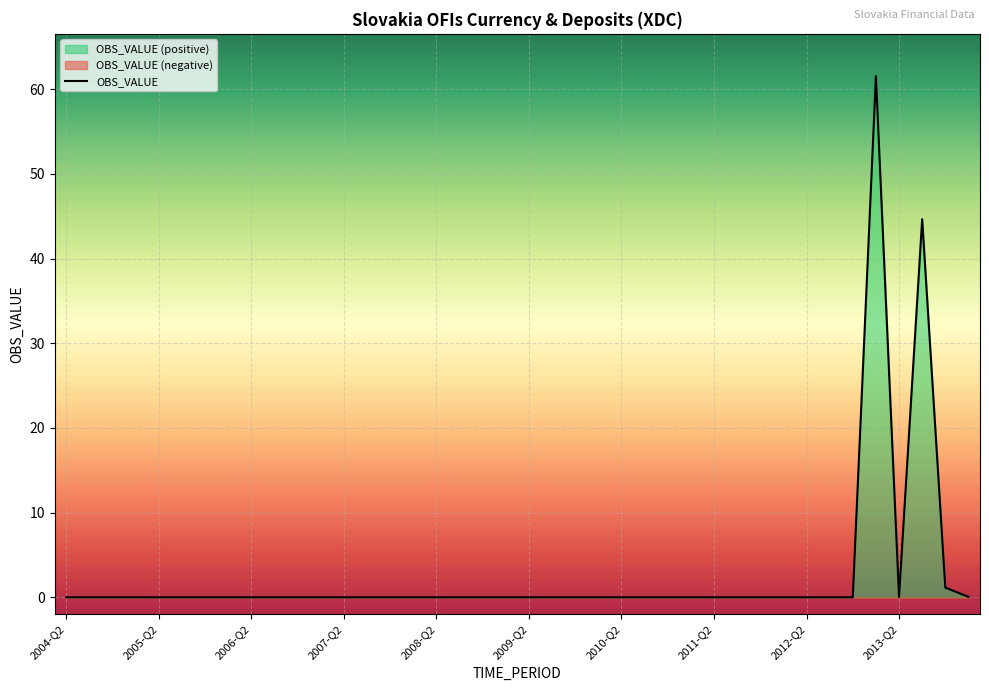

Between 2012-Q2 and 2011-Q2, which is larger?

2012-Q2